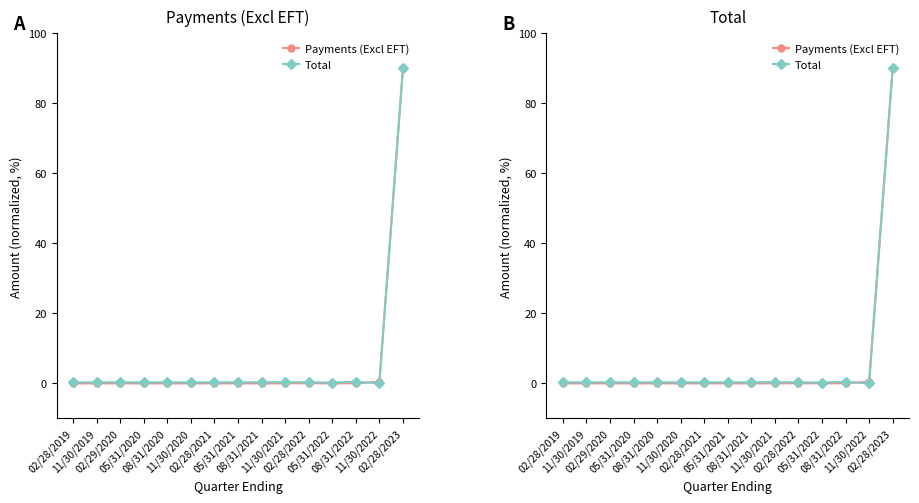

Reading left to right, list all the values displayed in this chart.

Payments (Excl EFT): 02/28/2019=0.0	11/30/2019=0.0	02/29/2020=0.0	05/31/2020=0.0	08/31/2020=0.0	11/30/2020=0.0	02/28/2021=0.0	05/31/2021=0.0	08/31/2021=0.0	11/30/2021=0.0	02/28/2022=0.0	05/31/2022=0.0	08/31/2022=0.0	11/30/2022=0.5	02/28/2023=90.0
Total: 02/28/2019=0.3	11/30/2019=0.3	02/29/2020=0.3	05/31/2020=0.3	08/31/2020=0.3	11/30/2020=0.3	02/28/2021=0.3	05/31/2021=0.3	08/31/2021=0.3	11/30/2021=0.4	02/28/2022=0.3	05/31/2022=0.2	08/31/2022=0.5	11/30/2022=0.0	02/28/2023=90.0